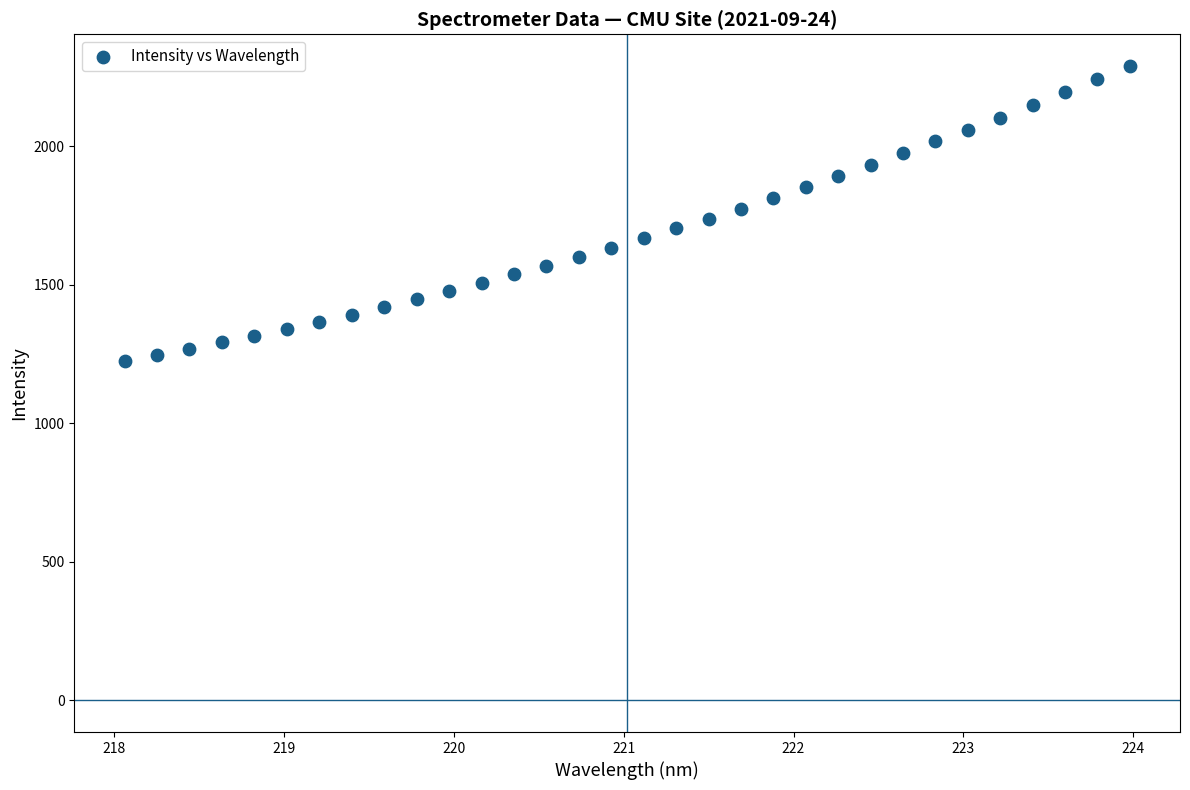

What is the range of Y values (max minus min)?

1064.0